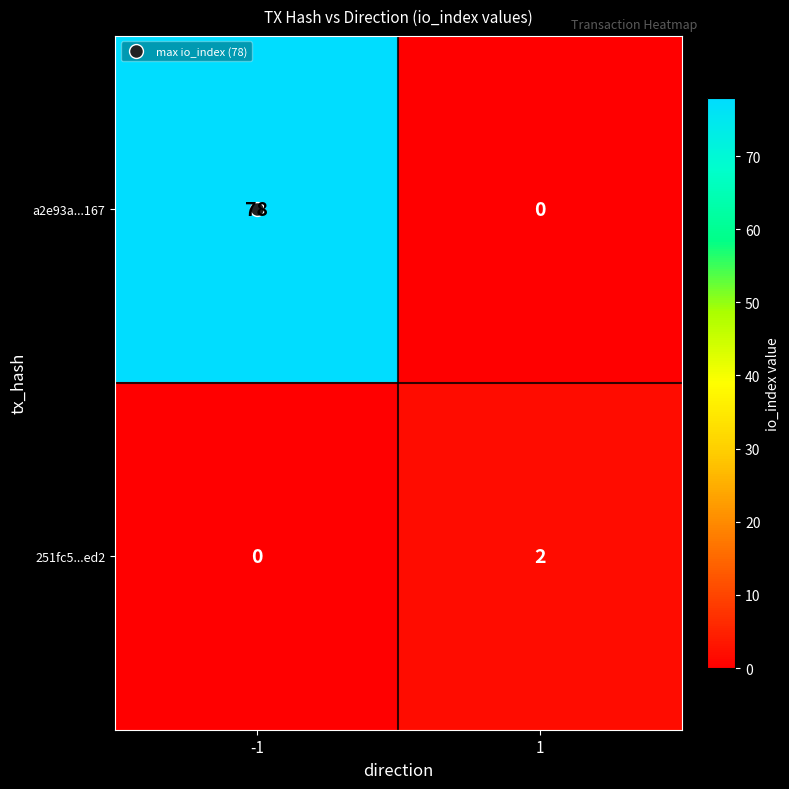

The value of 251fc5...ed2 at 1 is 2. True or false?

True